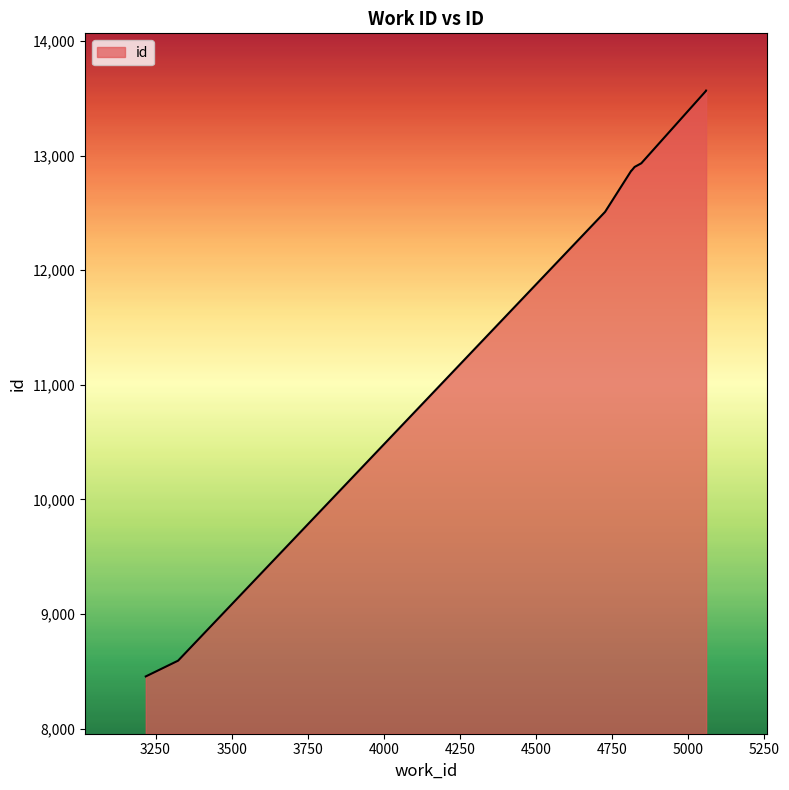

At which category does the chart reach its minimum across all series?

3218